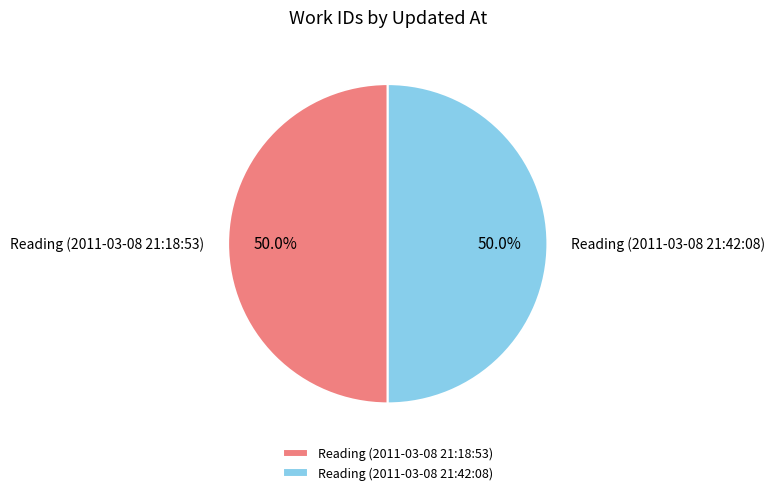

How much of the chart is everything except Reading (2011-03-08 21:18:53)?

50.0%